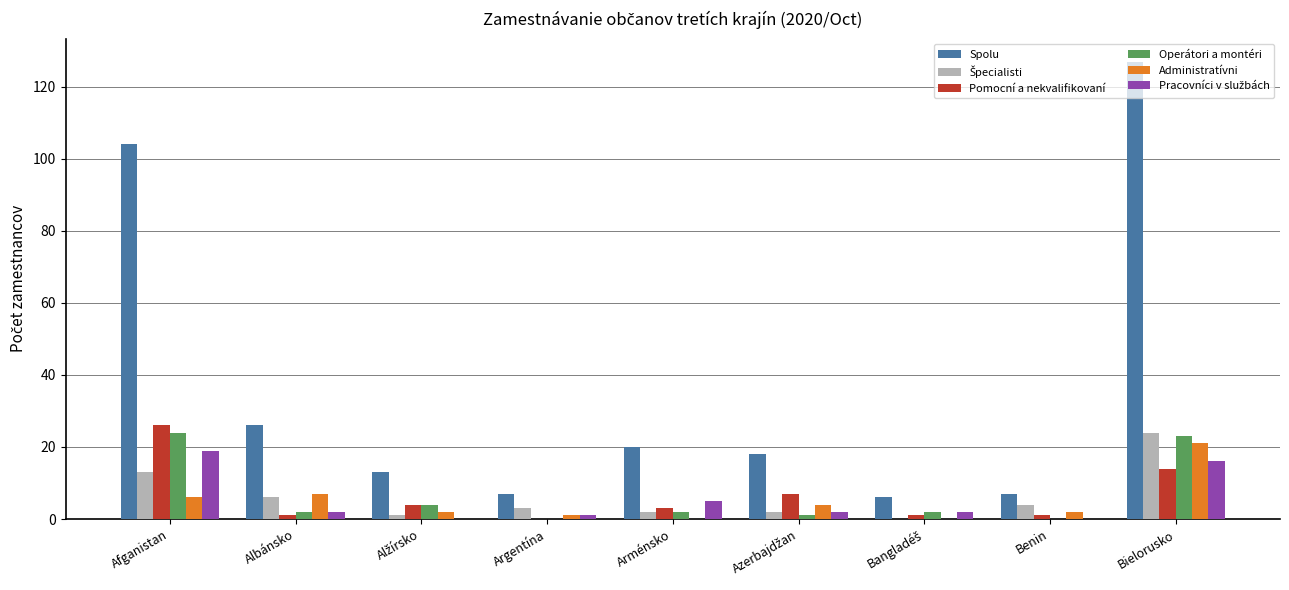

What is the greatest value displayed?

127